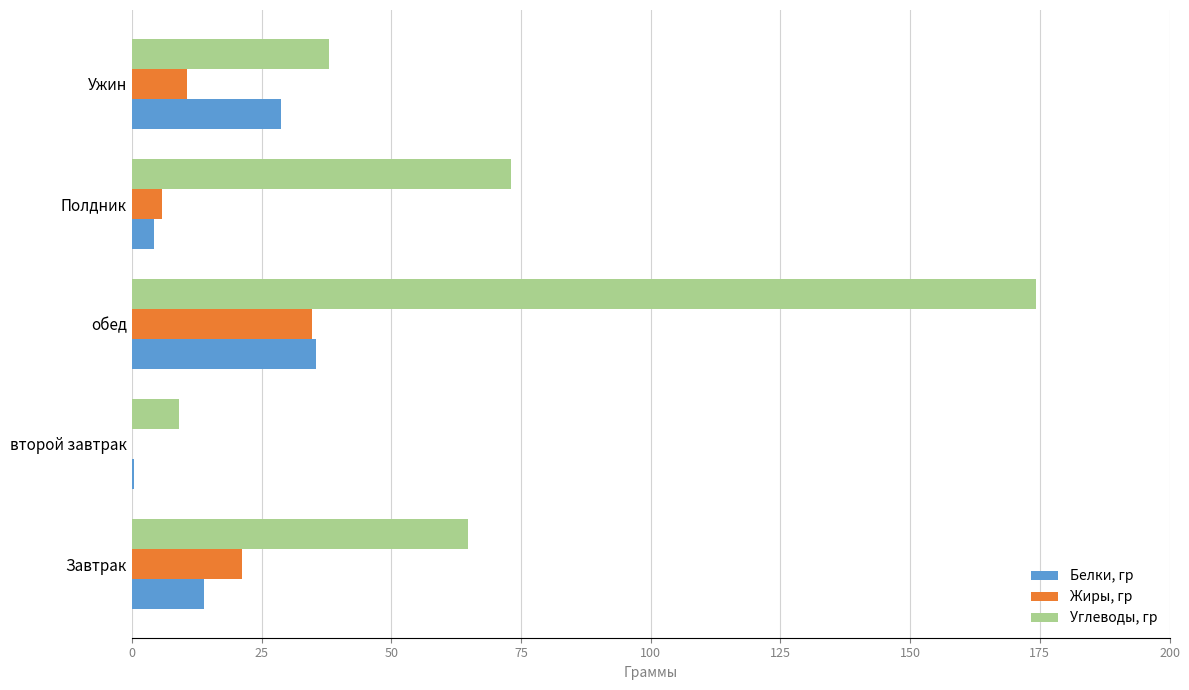

What is the highest value of the Белки, гр series?

35.4